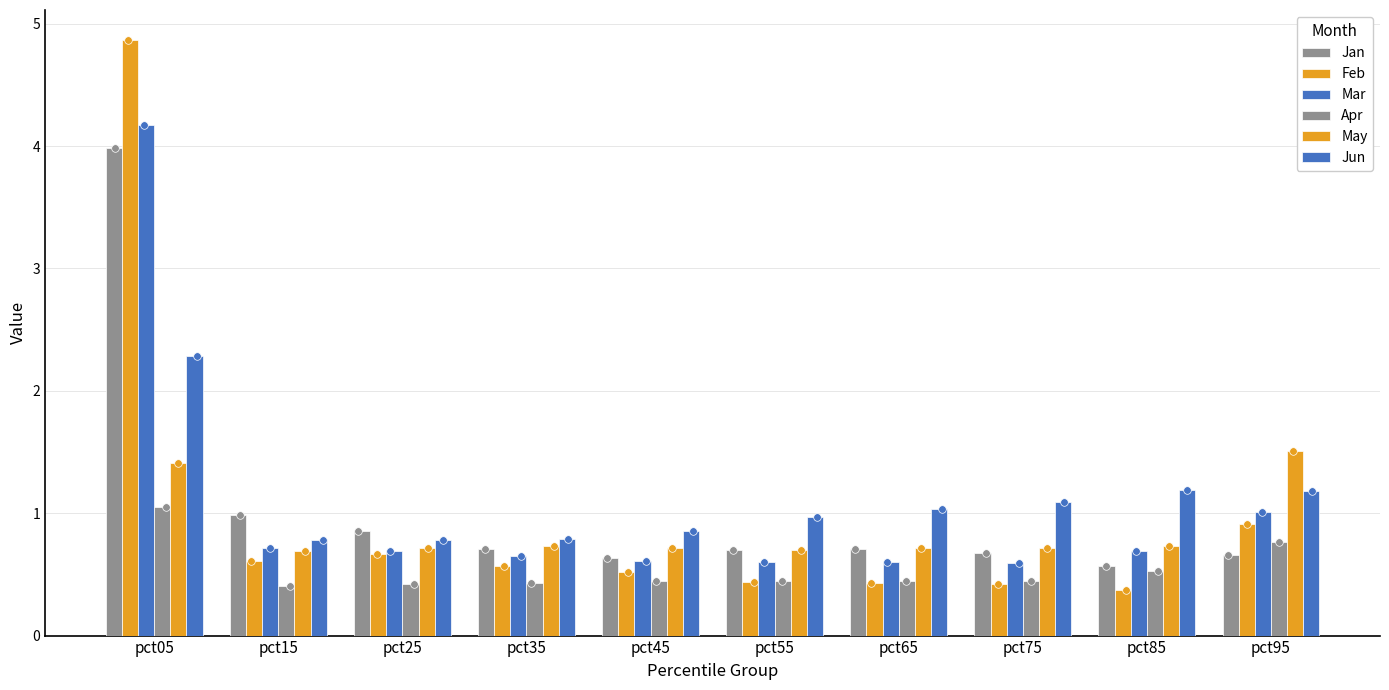

Which series reaches the maximum Y coordinate?

Feb